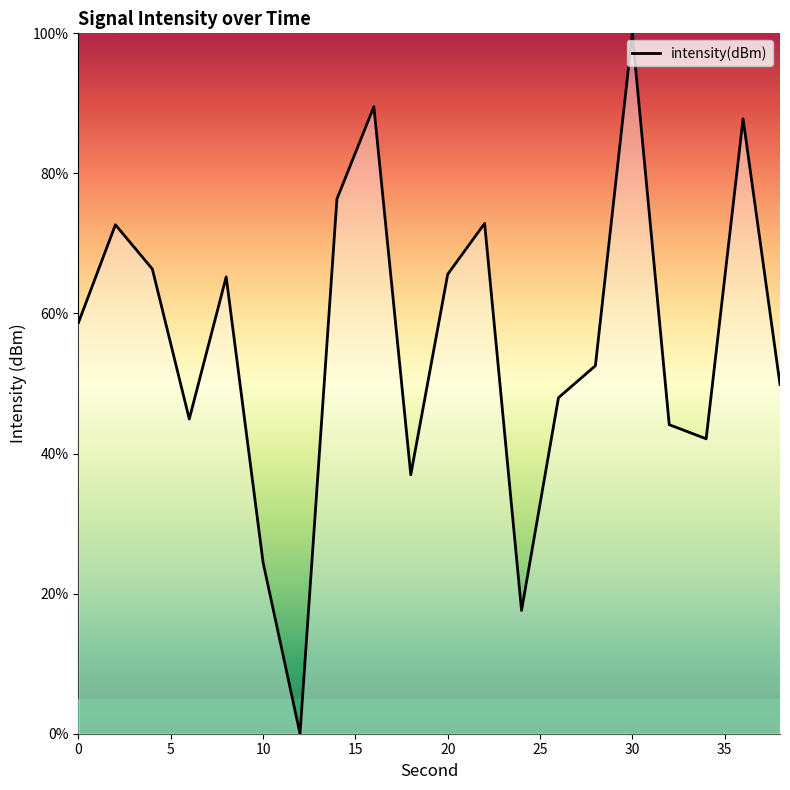

What is the greatest value displayed?

100.0